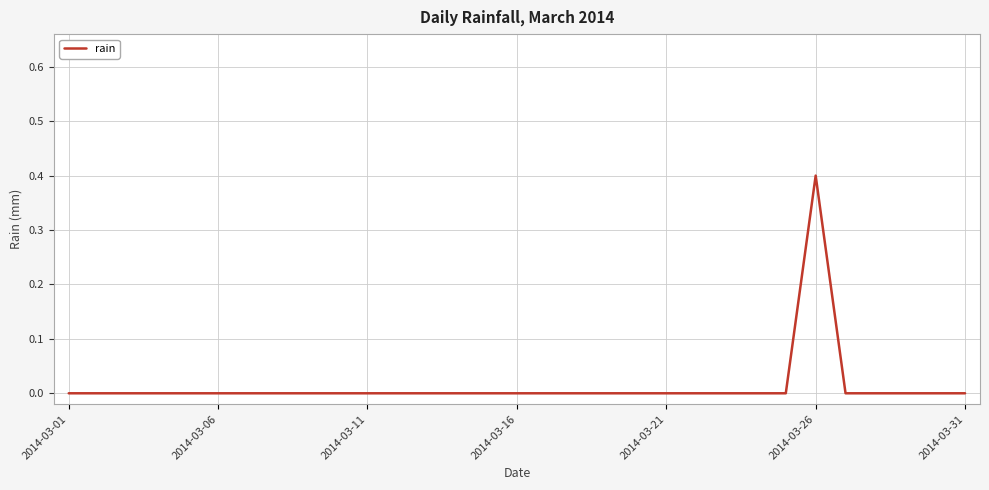

What is the difference between the maximum and minimum values?

0.4